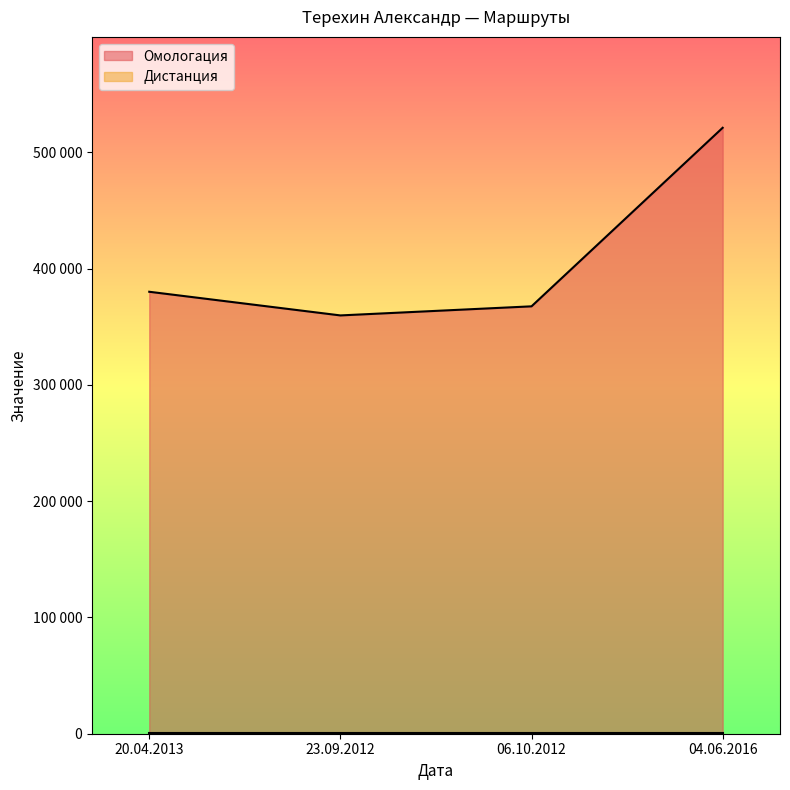

What is the difference between the maximum and second lowest values?

153591